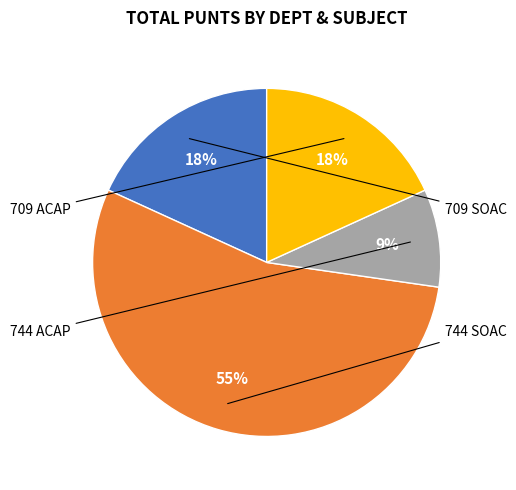

To the nearest percent, what is the average slice percentage?

25%